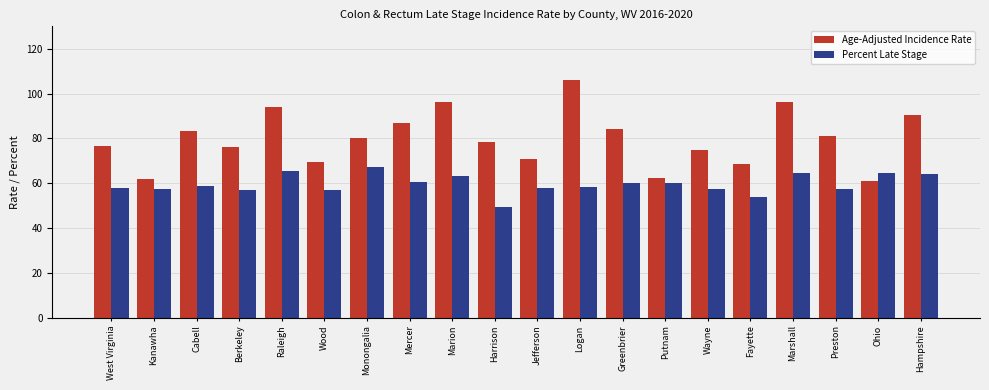

What is the average value of the Age-Adjusted Incidence Rate series?

79.9